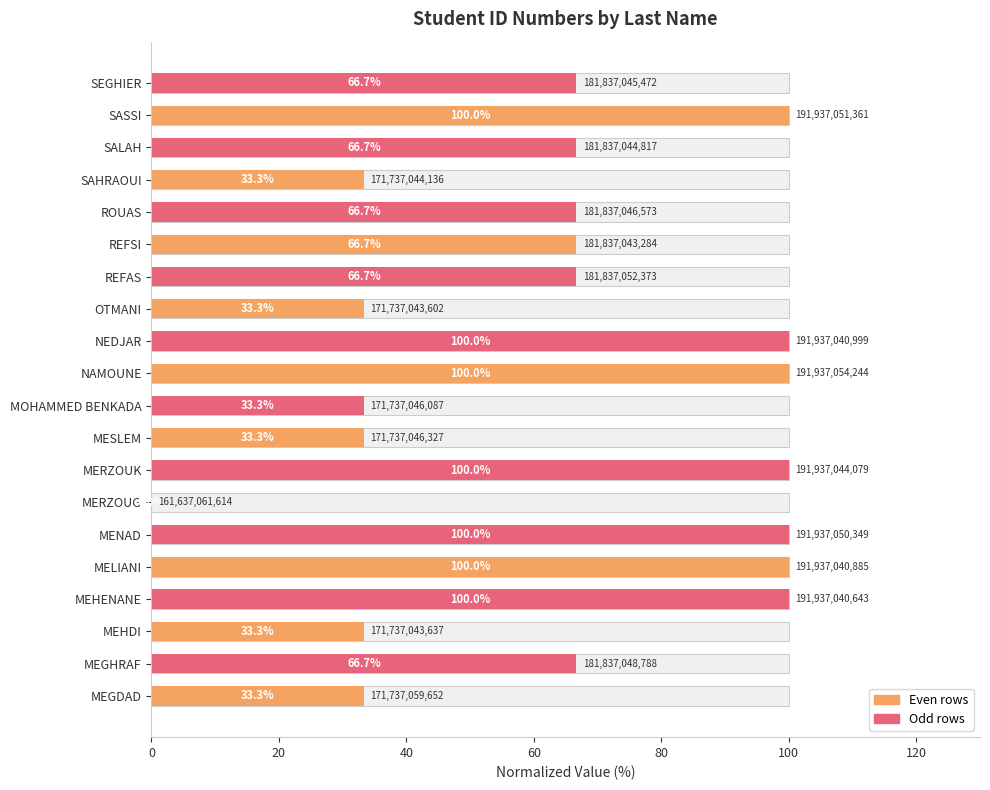

True or false: the data shows 52.2 at MERZOUK.

False